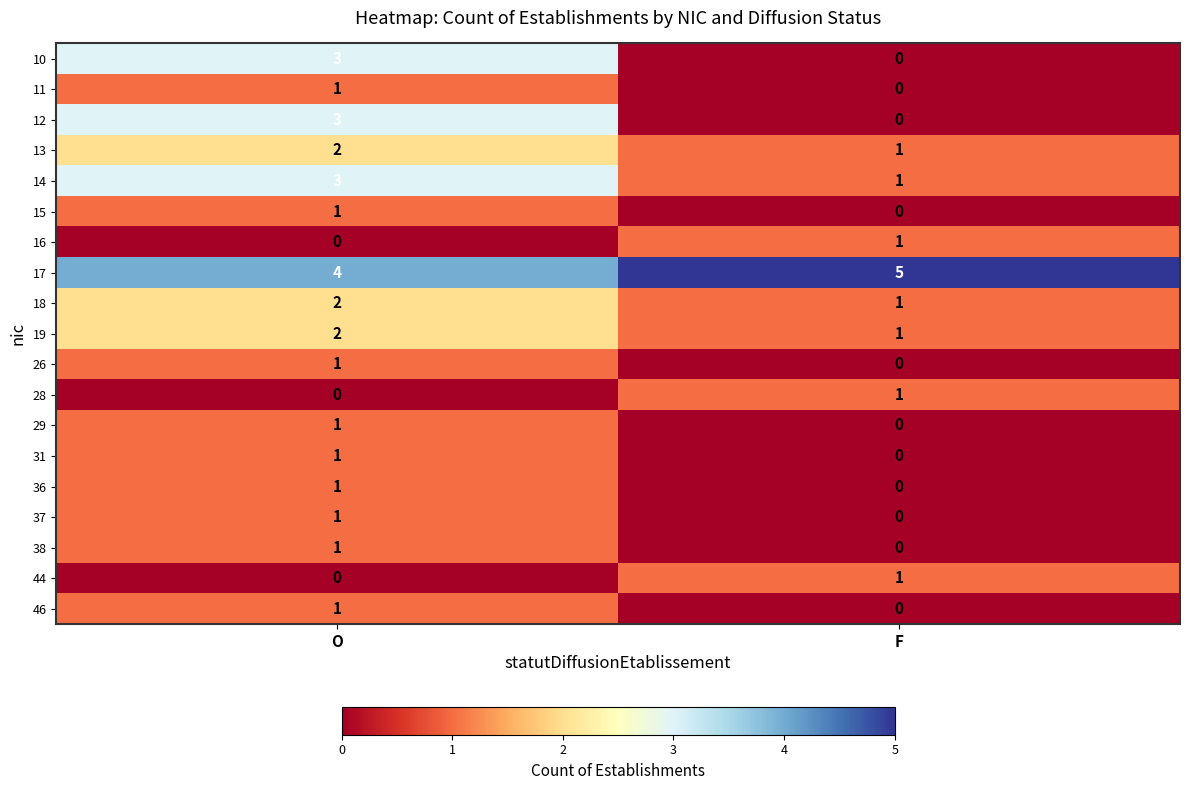

What is the sum of all 14 values?

4